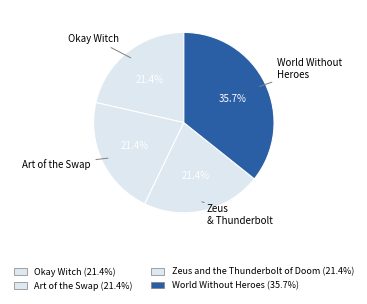

To the nearest percent, what is the difference between the largest and smallest slice percentages?

14%